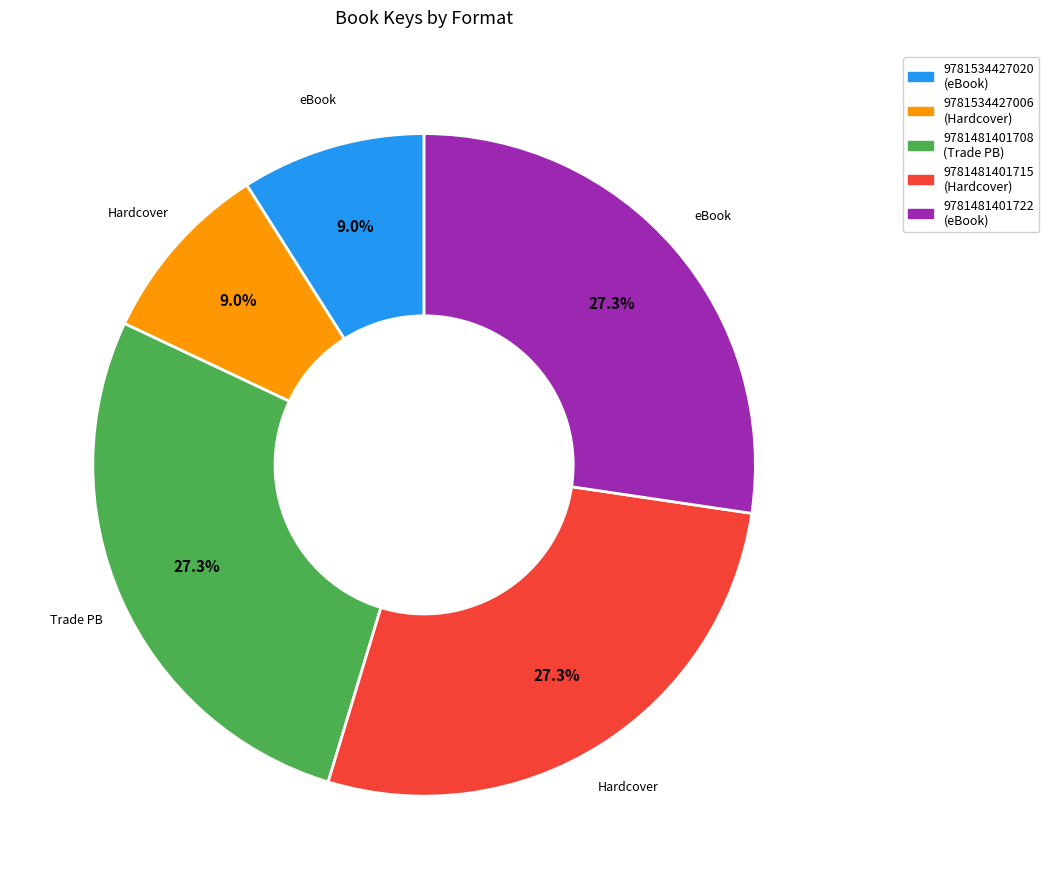

Is there any slice that represents more than half of the pie?

No